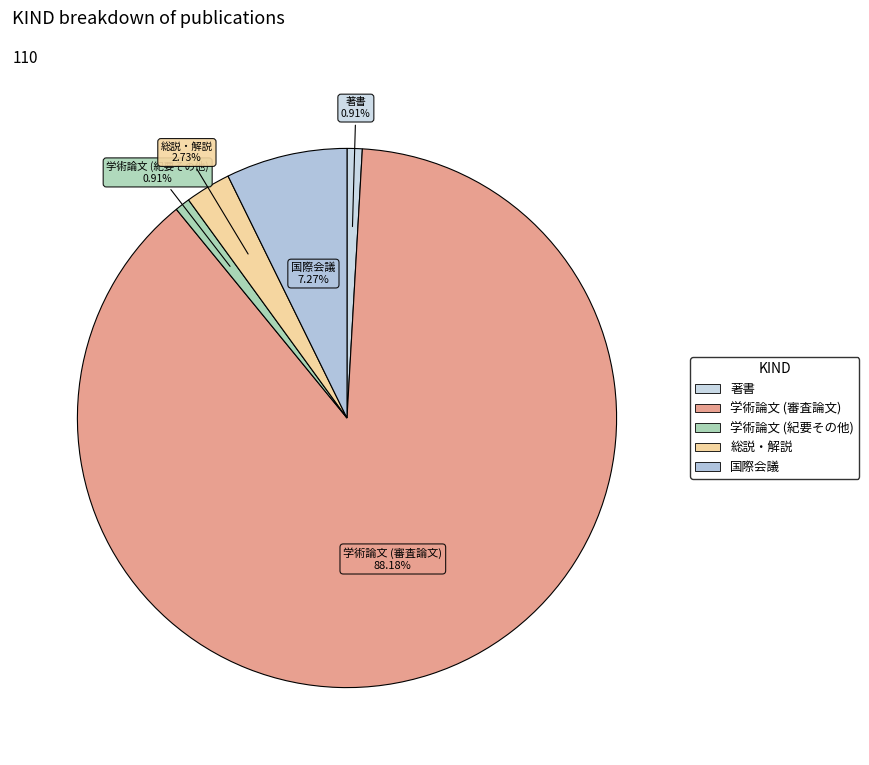

Does 学術論文 (審査論文) represent more than half of the total?

Yes